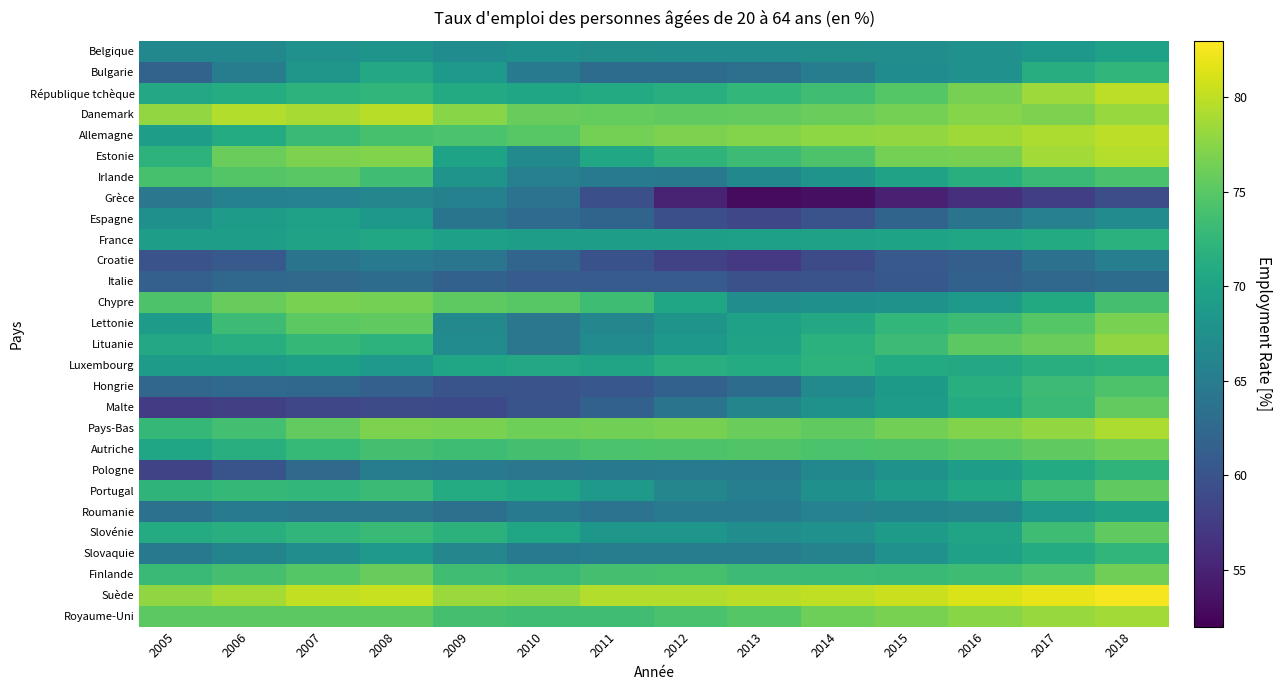

Reading left to right, extract all data points from this chart.

Belgique: 2005=66.5	2006=66.5	2007=67.7	2008=68.0	2009=67.1	2010=67.6	2011=67.3	2012=67.2	2013=67.2	2014=67.3	2015=67.2	2016=67.7	2017=68.5	2018=69.7
Bulgarie: 2005=61.9	2006=65.1	2007=68.4	2008=70.7	2009=68.8	2010=64.7	2011=62.9	2012=63.0	2013=63.5	2014=65.1	2015=67.1	2016=67.7	2017=71.3	2018=72.4
République tchèque: 2005=70.7	2006=71.2	2007=72.0	2008=72.4	2009=70.9	2010=70.4	2011=70.9	2012=71.5	2013=72.5	2014=73.5	2015=74.8	2016=76.7	2017=78.5	2018=79.9
Danemark: 2005=78.0	2006=79.4	2007=79.0	2008=79.7	2009=77.5	2010=75.8	2011=75.7	2012=75.4	2013=75.6	2014=75.9	2015=76.5	2016=77.4	2017=76.9	2018=78.2
Allemagne: 2005=69.4	2006=71.1	2007=72.9	2008=74.0	2009=74.2	2010=75.0	2011=76.5	2012=76.9	2013=77.3	2014=77.7	2015=78.0	2016=78.6	2017=79.2	2018=79.9
Estonie: 2005=72.0	2006=75.9	2007=76.9	2008=77.1	2009=70.0	2010=66.8	2011=70.6	2012=72.2	2013=73.3	2014=74.3	2015=76.5	2016=76.6	2017=78.7	2018=79.5
Irlande: 2005=74.0	2006=74.7	2007=75.1	2008=73.5	2009=68.0	2010=65.5	2011=64.6	2012=64.5	2013=66.5	2014=68.1	2015=69.9	2016=71.4	2017=73.0	2018=74.1
Grèce: 2005=64.4	2006=65.6	2007=65.8	2008=66.3	2009=65.6	2010=63.8	2011=59.6	2012=55.0	2013=52.9	2014=53.3	2015=54.9	2016=56.2	2017=57.8	2018=59.5
Espagne: 2005=67.5	2006=69.0	2007=69.7	2008=68.5	2009=64.0	2010=62.8	2011=62.0	2012=59.6	2013=58.6	2014=59.9	2015=62.0	2016=63.9	2017=65.5	2018=67.0
France: 2005=69.4	2006=69.4	2007=69.9	2008=70.5	2009=69.5	2010=69.3	2011=69.2	2012=69.4	2013=69.5	2014=69.7	2015=70.0	2016=70.4	2017=71.0	2018=71.8
Croatie: 2005=59.9	2006=60.6	2007=63.9	2008=64.9	2009=64.2	2010=62.1	2011=59.8	2012=58.1	2013=57.2	2014=59.2	2015=60.6	2016=61.4	2017=63.6	2018=65.2
Italie: 2005=61.5	2006=62.4	2007=62.7	2008=62.9	2009=61.6	2010=61.0	2011=61.0	2012=60.9	2013=59.7	2014=59.9	2015=60.5	2016=61.6	2017=62.3	2018=63.0
Chypre: 2005=74.4	2006=75.8	2007=76.8	2008=76.5	2009=75.3	2010=75.0	2011=73.4	2012=70.2	2013=67.2	2014=67.6	2015=67.9	2016=68.7	2017=70.8	2018=73.9
Lettonie: 2005=69.1	2006=73.2	2007=75.2	2008=75.4	2009=66.6	2010=64.3	2011=66.3	2012=68.1	2013=69.7	2014=70.7	2015=72.5	2016=73.2	2017=74.8	2018=76.8
Lituanie: 2005=70.7	2006=71.3	2007=72.7	2008=72.0	2009=67.0	2010=64.3	2011=66.9	2012=68.5	2013=69.9	2014=71.8	2015=73.3	2016=75.2	2017=76.0	2018=77.8
Luxembourg: 2005=69.0	2006=69.1	2007=69.6	2008=68.8	2009=70.4	2010=70.7	2011=70.1	2012=71.4	2013=71.1	2014=72.1	2015=70.9	2016=70.7	2017=71.5	2018=72.1
Hongrie: 2005=62.2	2006=62.6	2007=62.3	2008=61.5	2009=60.1	2010=59.9	2011=60.4	2012=61.6	2013=63.0	2014=66.7	2015=68.9	2016=71.5	2017=73.3	2018=74.4
Malte: 2005=57.4	2006=57.9	2007=58.6	2008=59.2	2009=59.0	2010=60.1	2011=61.6	2012=63.9	2013=66.2	2014=67.9	2015=69.0	2016=71.1	2017=73.0	2018=75.5
Pays-Bas: 2005=72.7	2006=73.7	2007=75.5	2008=76.9	2009=76.8	2010=76.2	2011=76.4	2012=76.6	2013=75.9	2014=75.4	2015=76.4	2016=77.1	2017=78.0	2018=79.2
Autriche: 2005=70.4	2006=71.6	2007=72.8	2008=73.8	2009=73.4	2010=73.9	2011=74.2	2012=74.4	2013=74.6	2014=74.2	2015=74.3	2016=74.8	2017=75.4	2018=76.2
Pologne: 2005=58.3	2006=60.1	2007=62.7	2008=65.0	2009=64.9	2010=64.3	2011=64.5	2012=64.7	2013=64.9	2014=66.5	2015=67.8	2016=69.3	2017=70.9	2018=72.2
Portugal: 2005=72.2	2006=72.6	2007=72.5	2008=73.1	2009=71.1	2010=70.3	2011=68.8	2012=66.3	2013=65.4	2014=67.6	2015=69.1	2016=70.6	2017=73.4	2018=75.4
Roumanie: 2005=63.6	2006=64.8	2007=64.4	2008=64.4	2009=63.5	2010=64.8	2011=63.8	2012=64.8	2013=64.7	2014=65.7	2015=66.0	2016=66.3	2017=68.8	2018=69.9
Slovénie: 2005=71.1	2006=71.5	2007=72.4	2008=73.0	2009=71.9	2010=70.3	2011=68.4	2012=68.3	2013=67.2	2014=67.7	2015=69.1	2016=70.1	2017=73.4	2018=75.4
Slovaquie: 2005=64.5	2006=66.0	2007=67.2	2008=68.8	2009=66.4	2010=64.6	2011=65.0	2012=65.1	2013=65.0	2014=65.9	2015=67.7	2016=69.8	2017=71.1	2018=72.4
Finlande: 2005=73.0	2006=73.9	2007=74.8	2008=75.8	2009=73.5	2010=73.0	2011=73.8	2012=74.0	2013=73.3	2014=73.1	2015=72.9	2016=73.4	2017=74.2	2018=76.3
Suède: 2005=77.9	2006=78.8	2007=80.1	2008=80.4	2009=78.3	2010=78.1	2011=79.4	2012=79.4	2013=79.8	2014=80.0	2015=80.5	2016=81.2	2017=81.8	2018=82.6
Royaume-Uni: 2005=75.2	2006=75.2	2007=75.2	2008=75.2	2009=73.9	2010=73.5	2011=73.5	2012=74.1	2013=74.8	2014=76.2	2015=76.8	2016=77.5	2017=78.2	2018=78.7